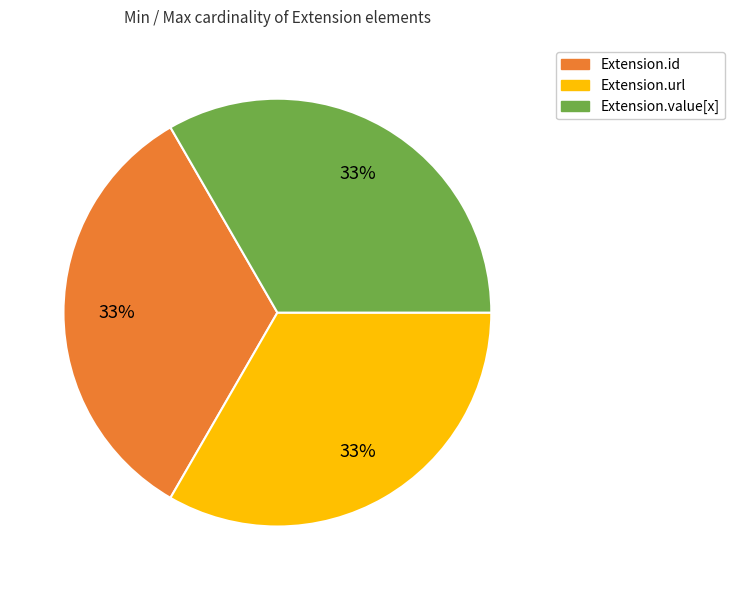

How many segments does this pie chart have?

3